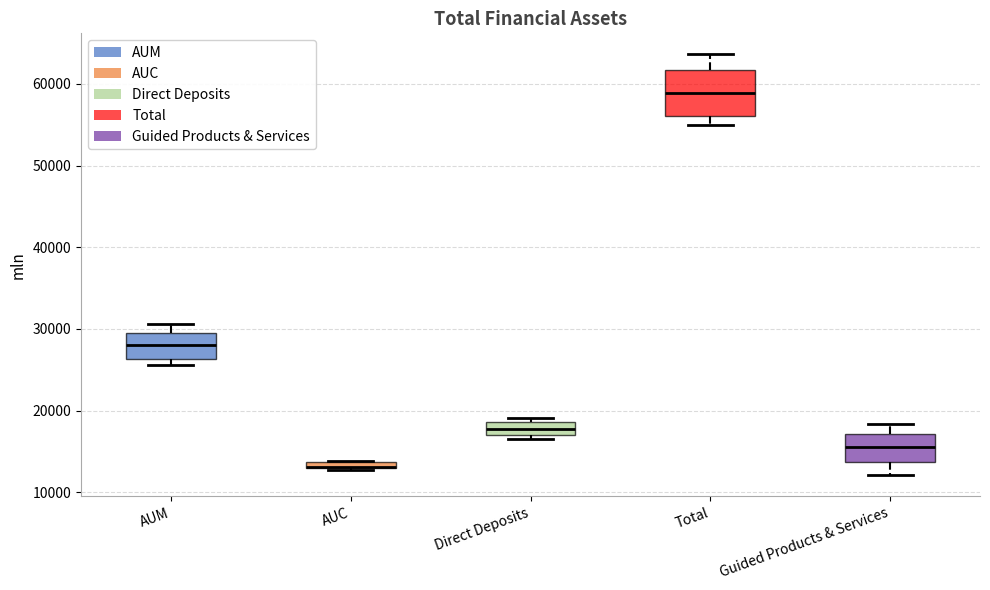

Where does the median line of the box for AUM sit on the y-axis? The values are not printed on the chart, so give them approximately, as read against the axis.

28000